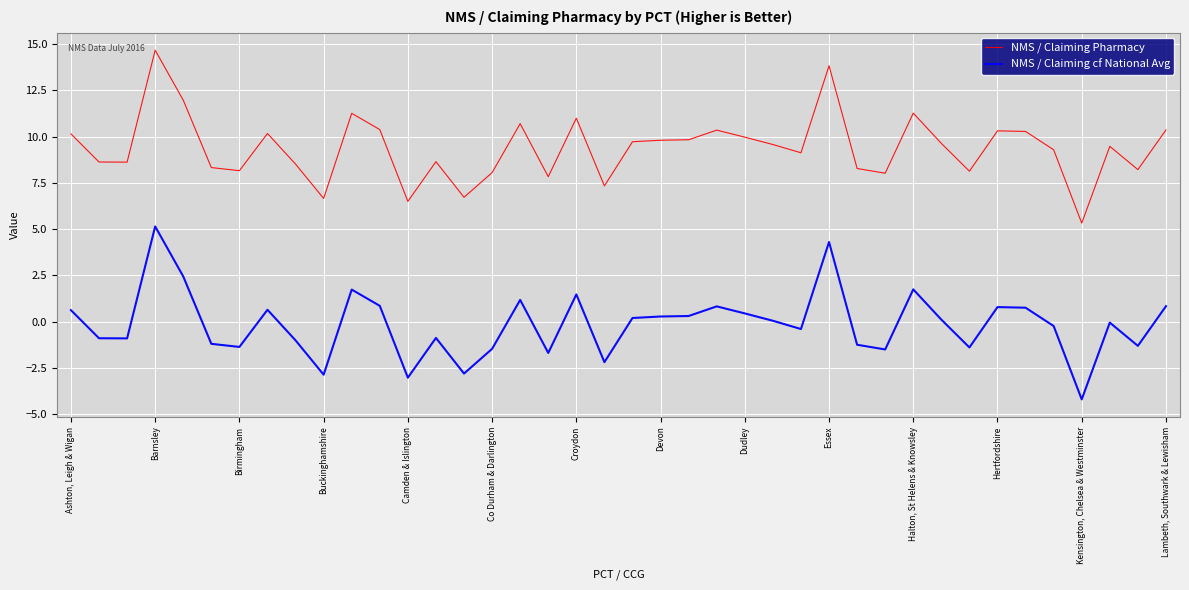

True or false: NMS / Claiming Pharmacy and NMS / Claiming cf National Avg intersect in this chart.

False